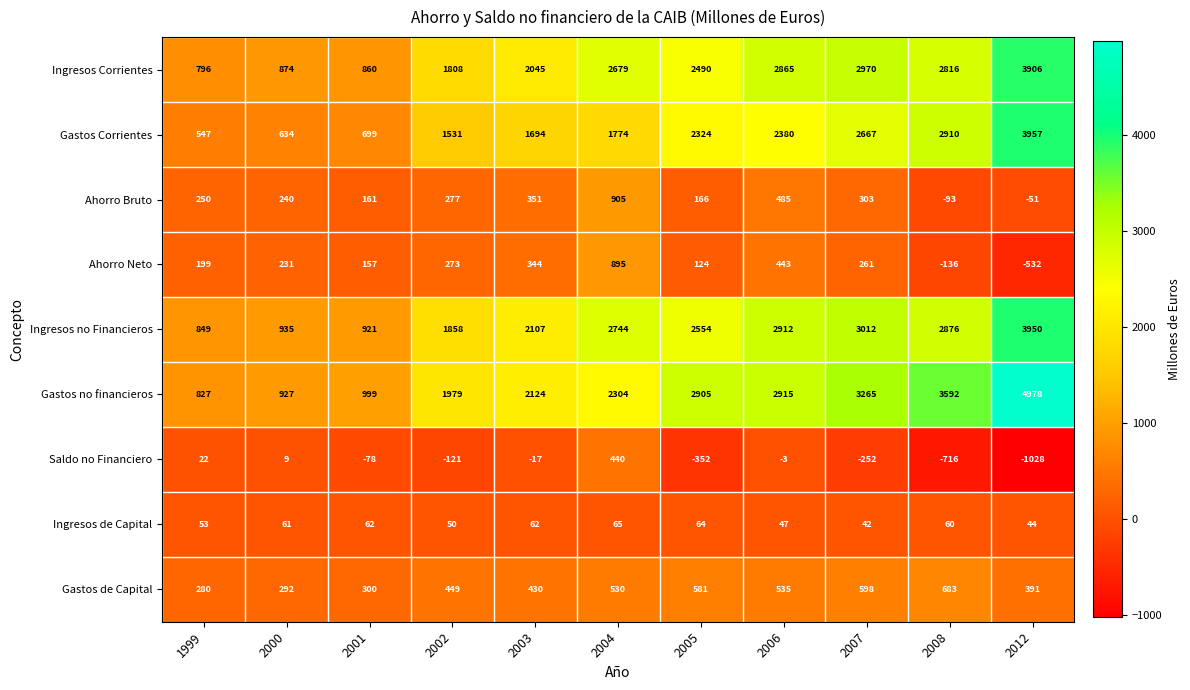

What is the average value of the Ingresos Corrientes series?

2192